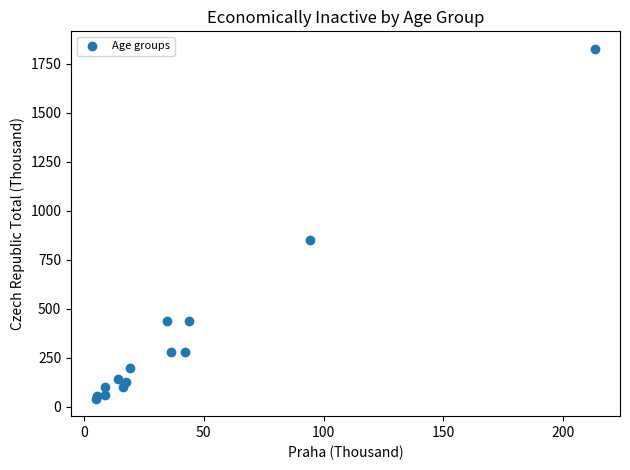

What Y value in the scatter plot is closest to 933?

850.1